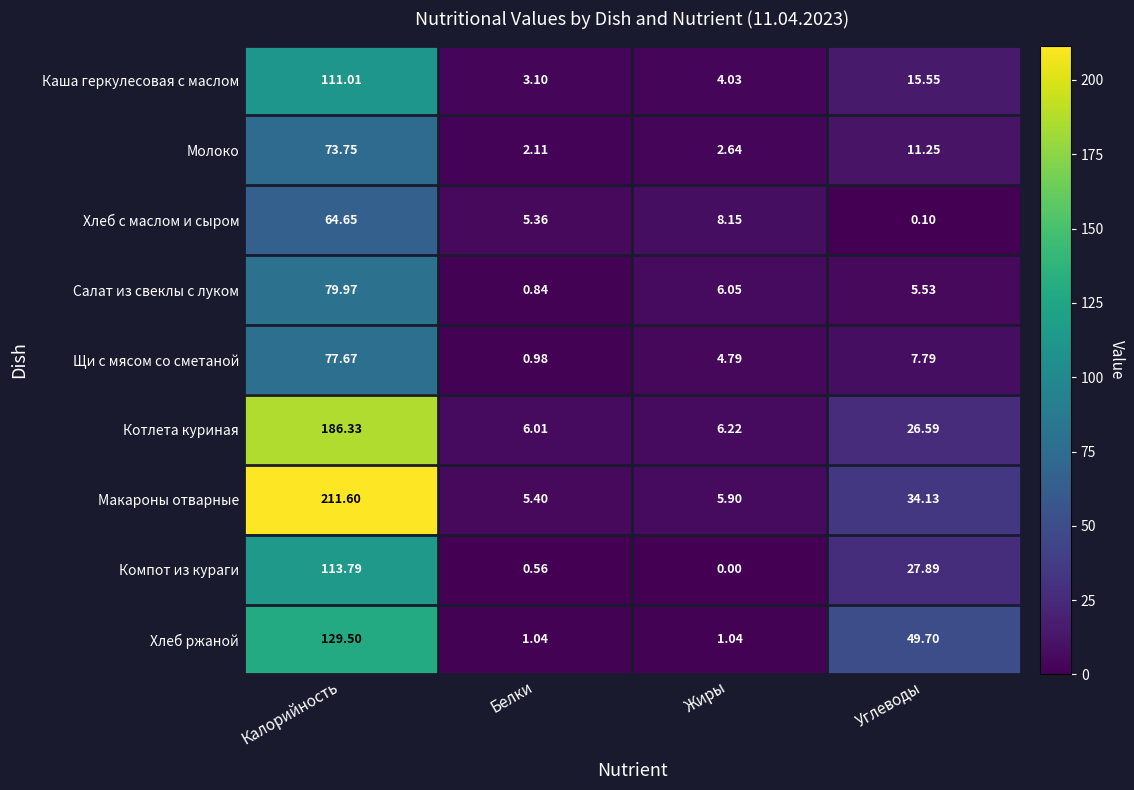

Which category has the lowest value in the Молоко series?

Белки